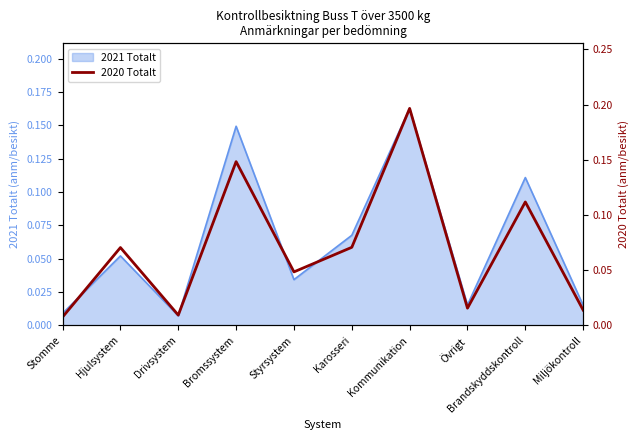

The chart shows a value of 0.2 at Kommunikation. True or false?

True